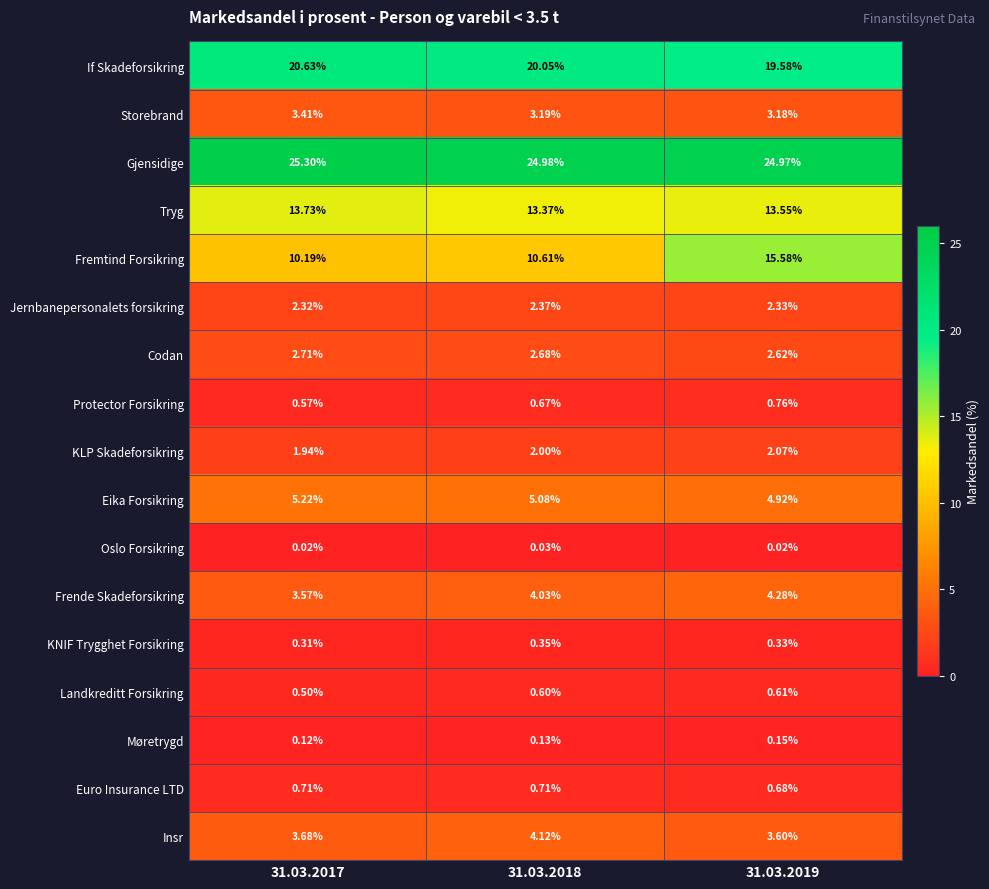

Which series has the largest total across all categories?

Gjensidige